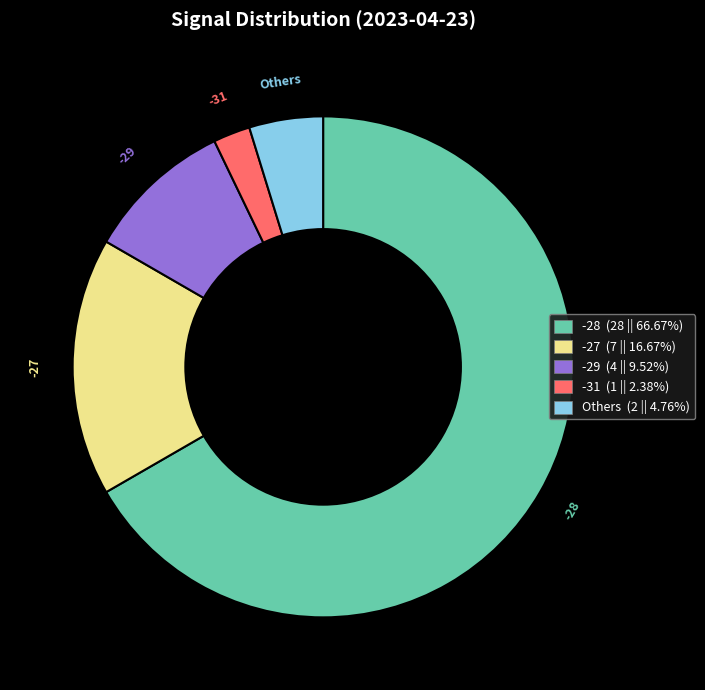

Is the sum of -28 (28 || 66.67%) and -29 (4 || 9.52%) greater than half?

Yes